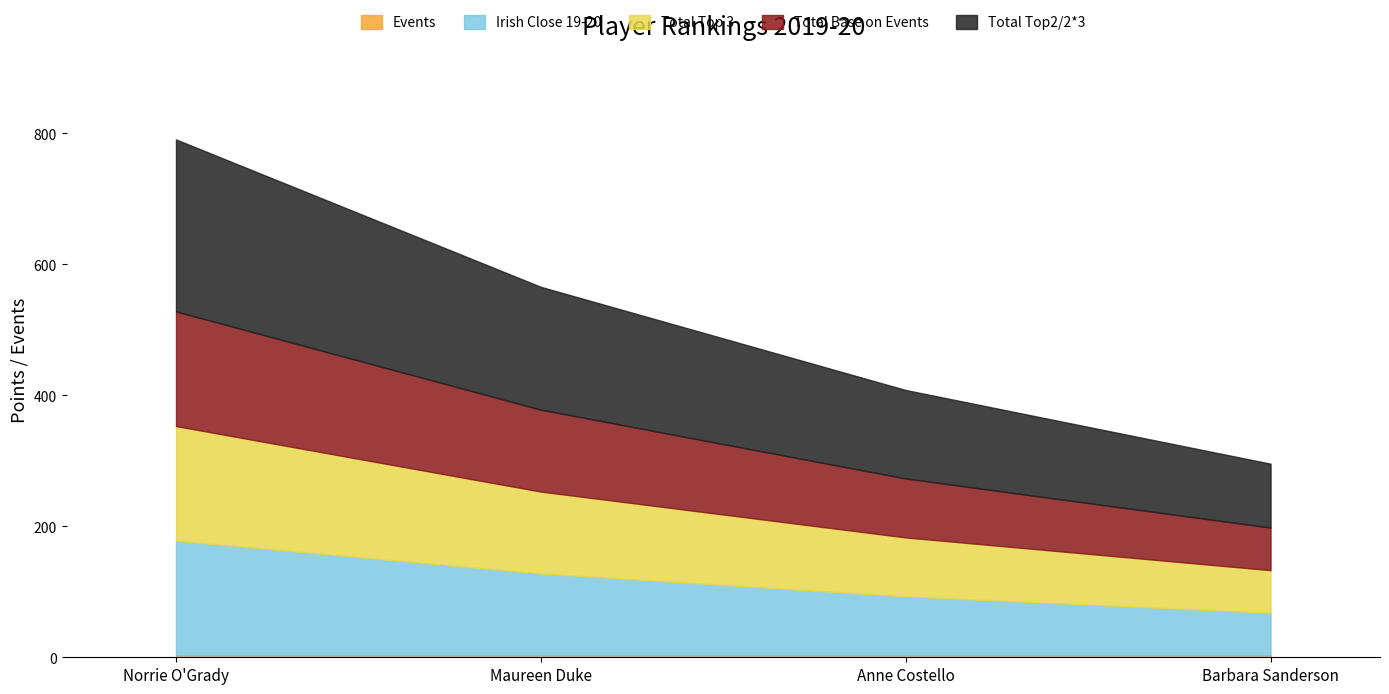

Which category has the highest value in the Total Top 3 series?

Norrie O'Grady